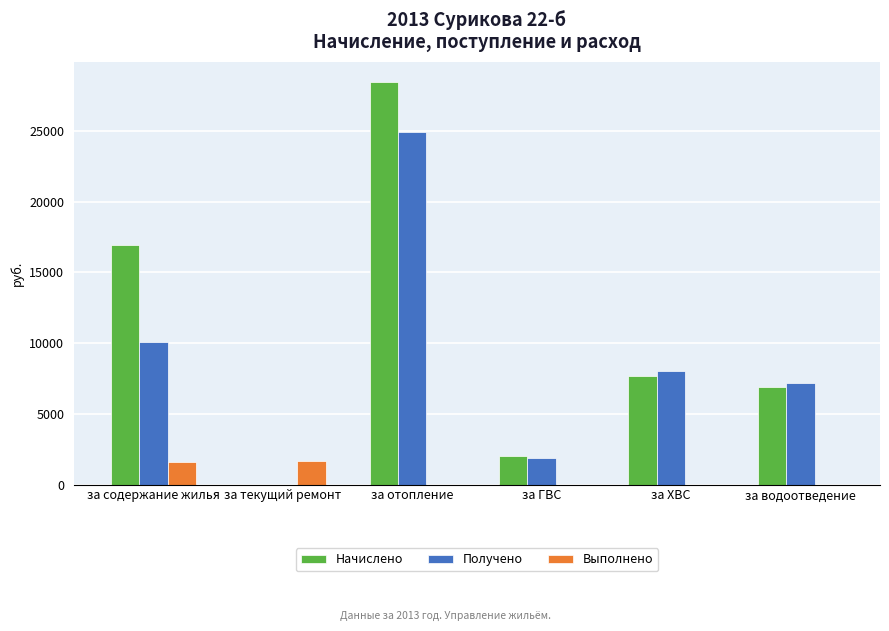

At which label does Получено reach its peak?

за отопление